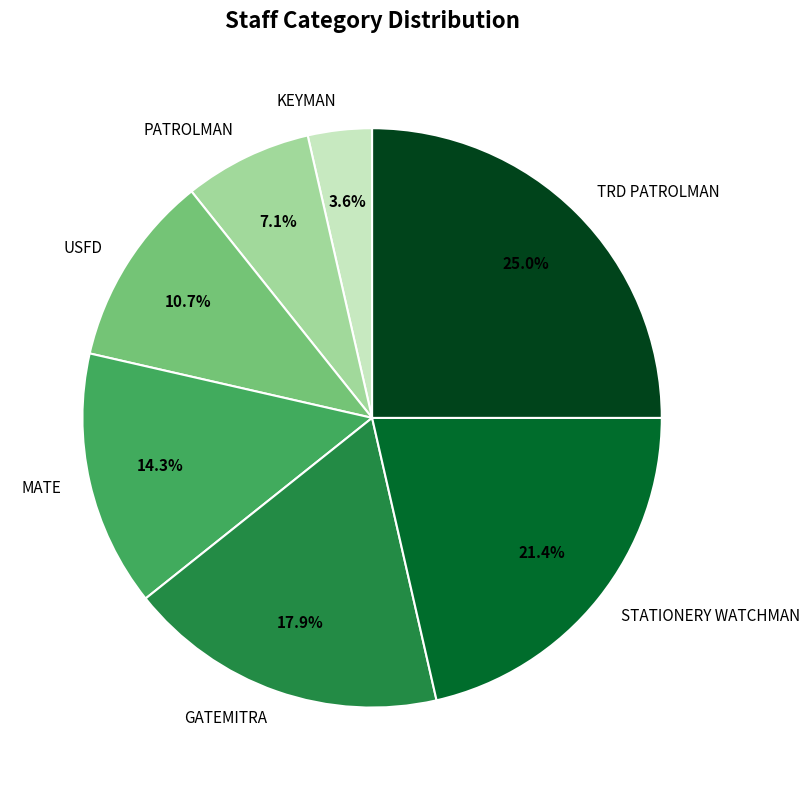

To the nearest percent, what is the combined percentage of PATROLMAN and MATE?

21%